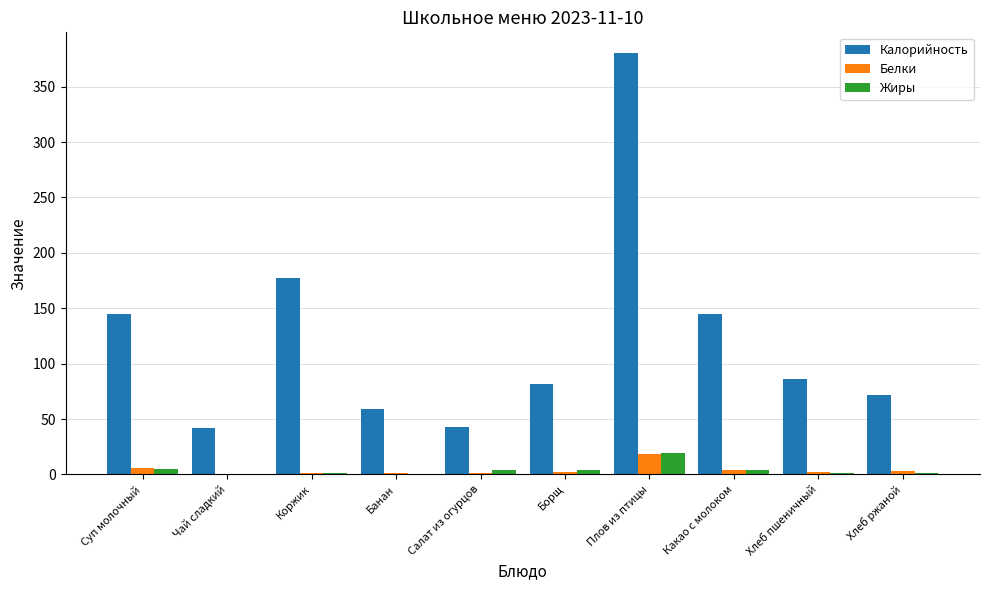

Which label corresponds to the largest value in the chart?

Плов из птицы